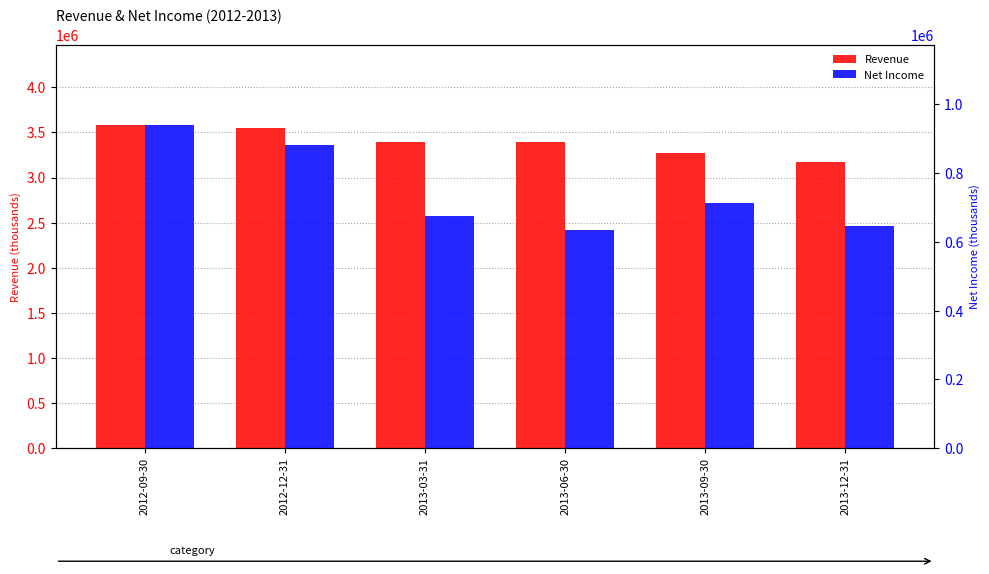

What is the value of the Revenue bar at the 5th from the left?

3273000